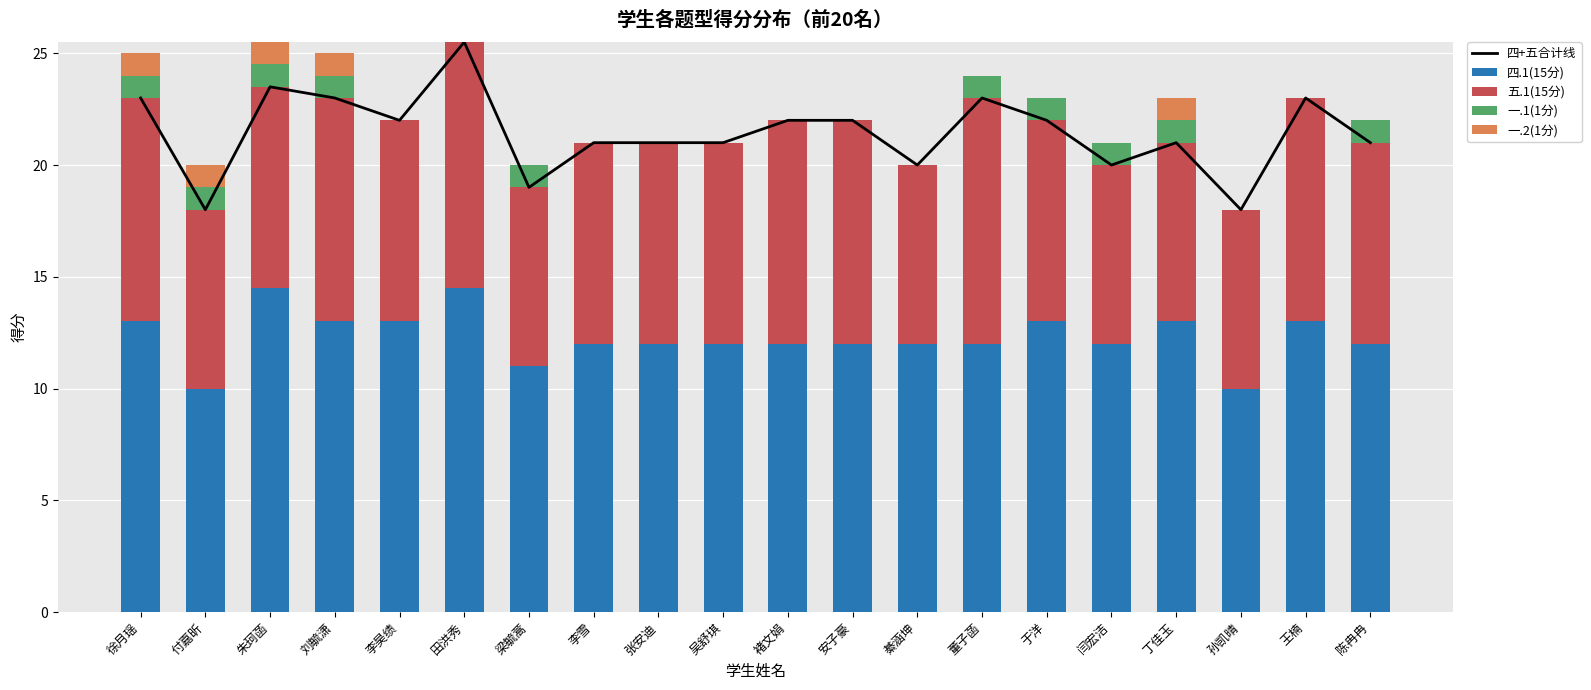

What is the total value across all series at 綦涵坤?

40.0